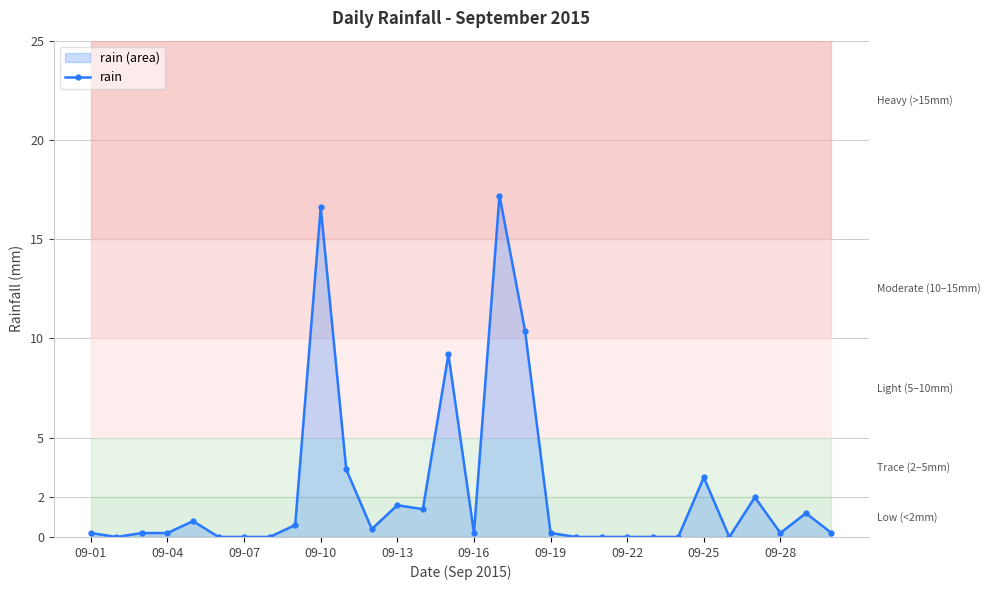

True or false: rain has more than 1 points higher than both neighbors.

True